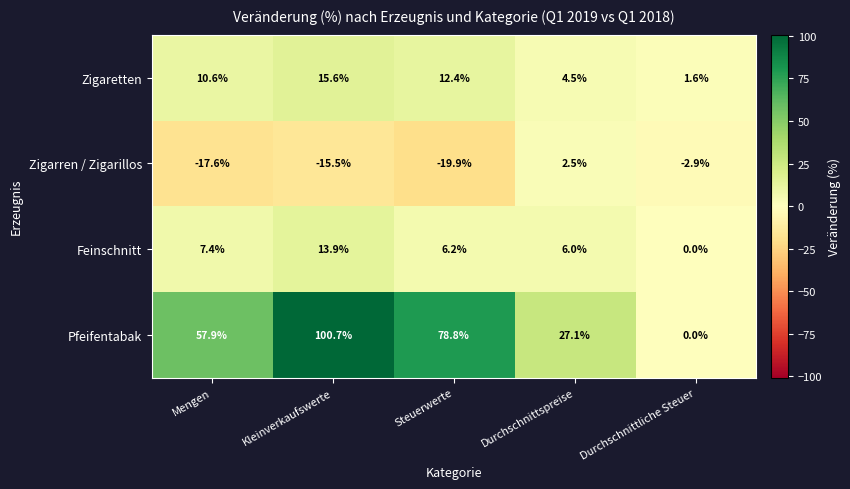

The Pfeifentabak series shows 36.3 at Steuerwerte. True or false?

False